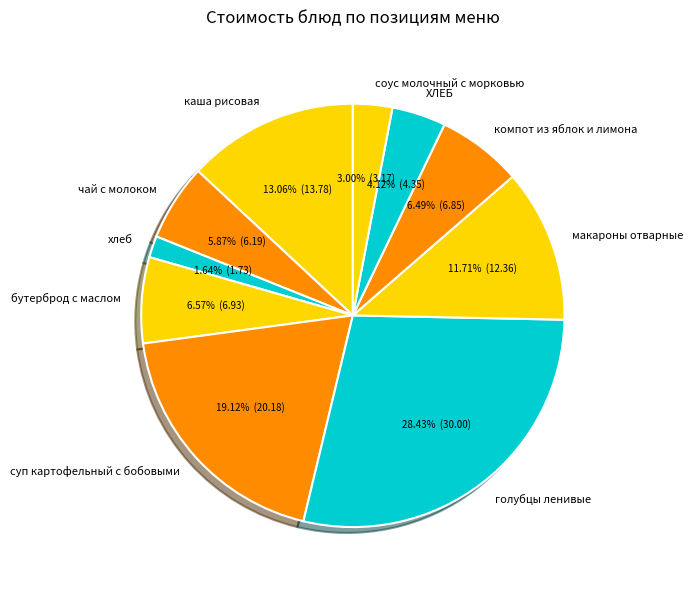

How many slices are in this pie chart?

10